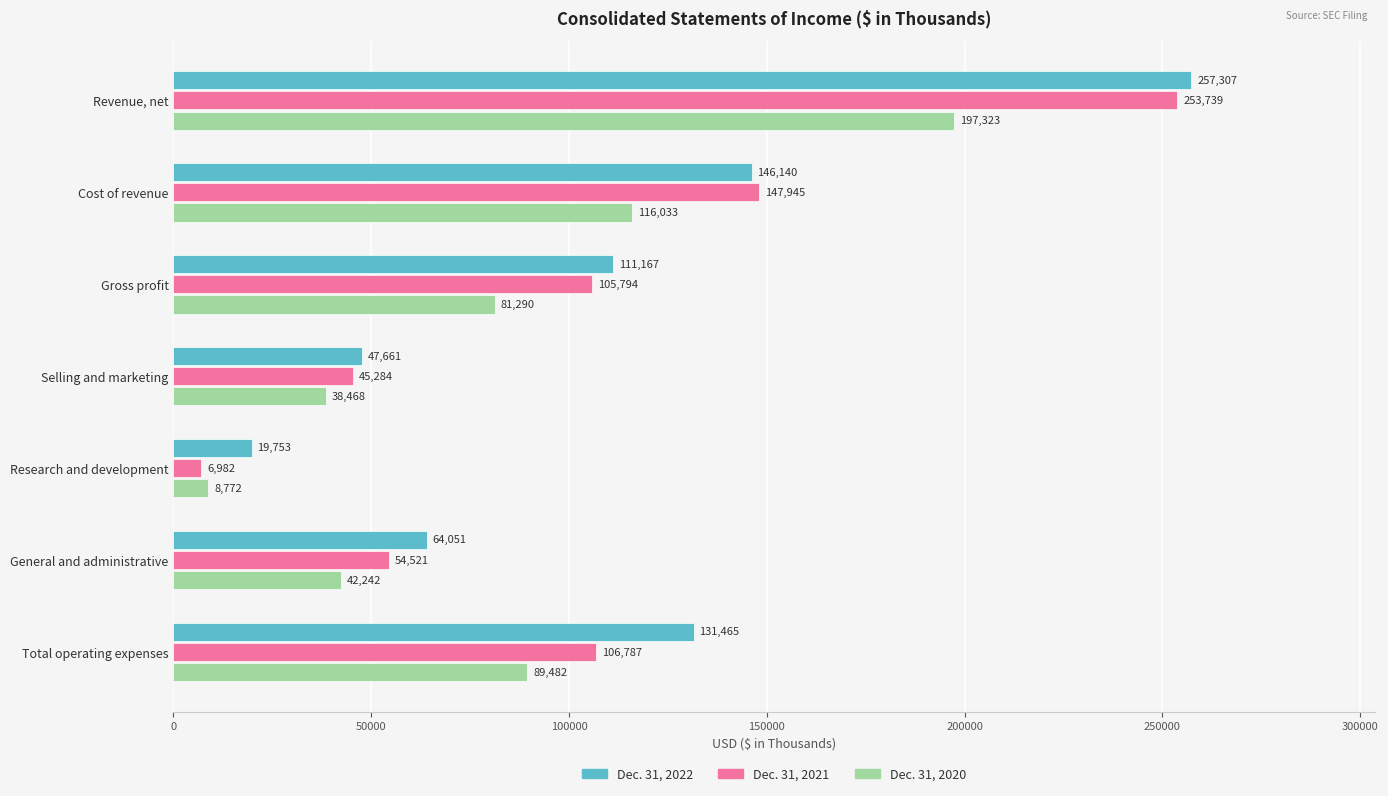

Rank the series by their maximum value, from highest to lowest.

Dec. 31, 2022, Dec. 31, 2021, Dec. 31, 2020